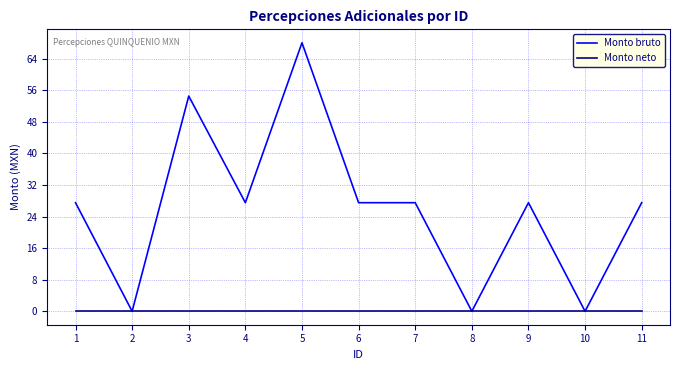

True or false: Monto bruto has more than 1 points higher than both neighbors.

True